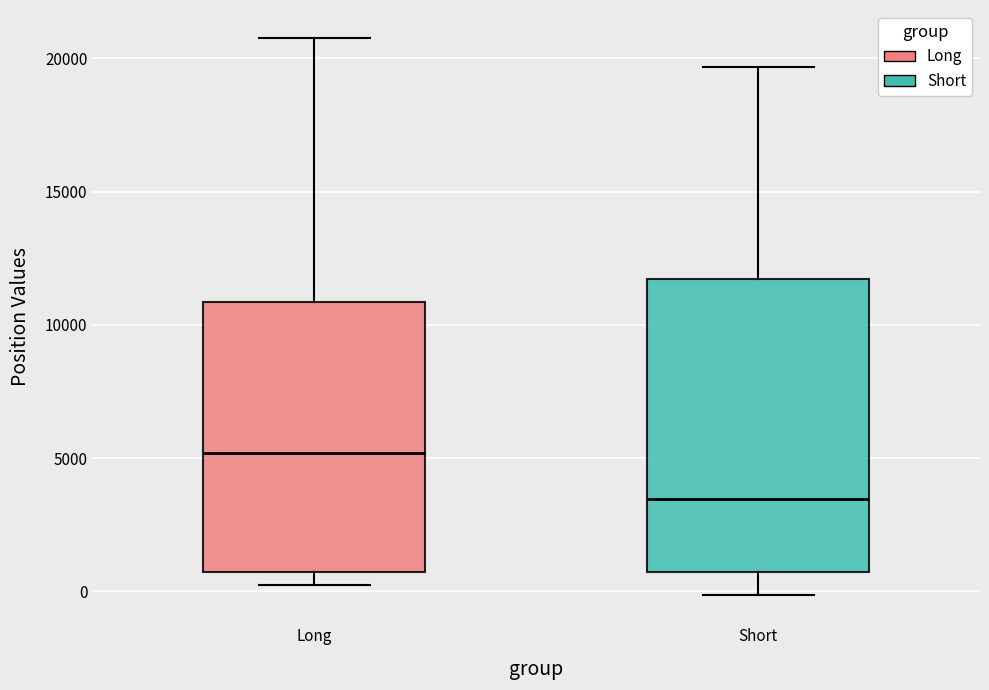

Where does the median line of the box for Long sit on the y-axis? The values are not printed on the chart, so give them approximately, as read against the axis.

5000